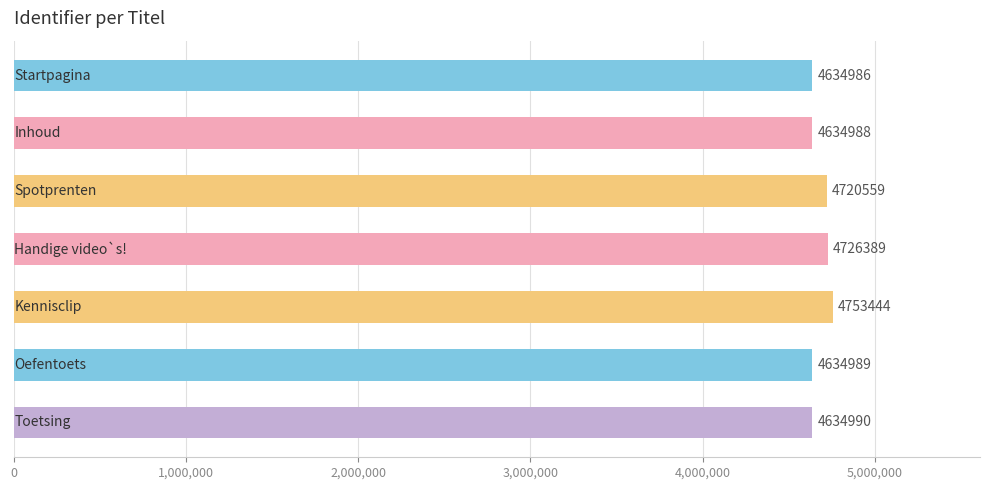

What is the difference between the maximum and second lowest values?

118456